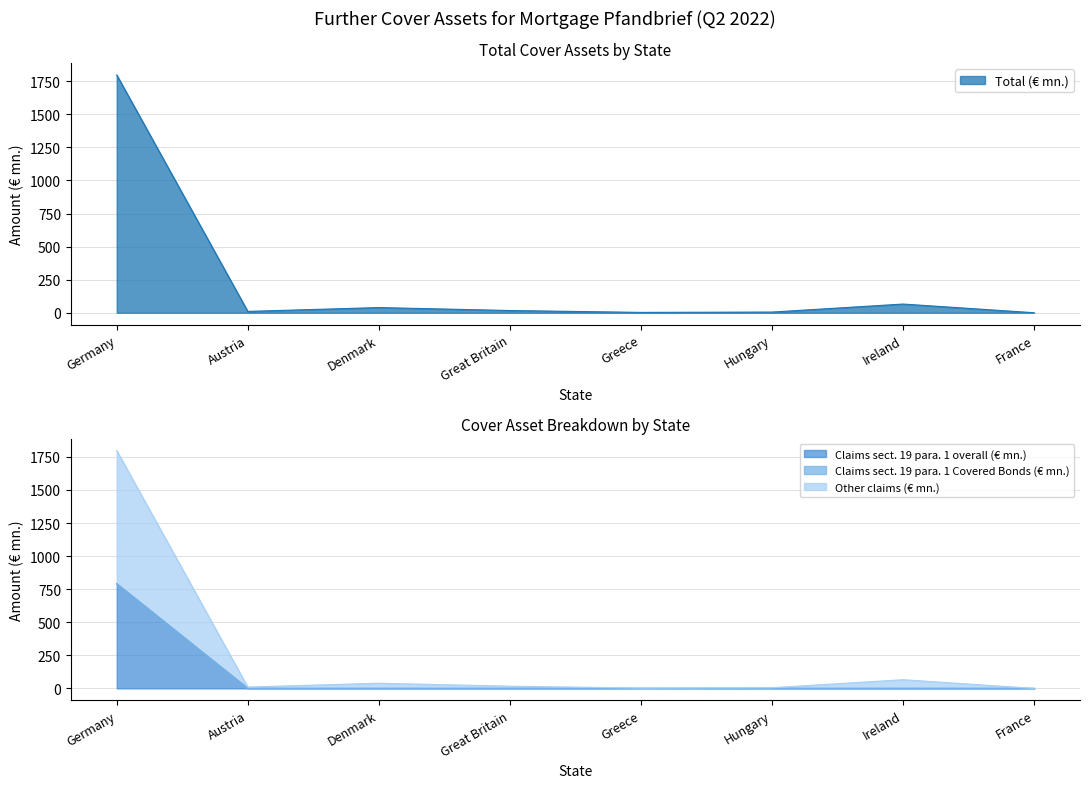

What is the difference between the second highest and second lowest values in the Other claims (€ mn.) series?

63.1